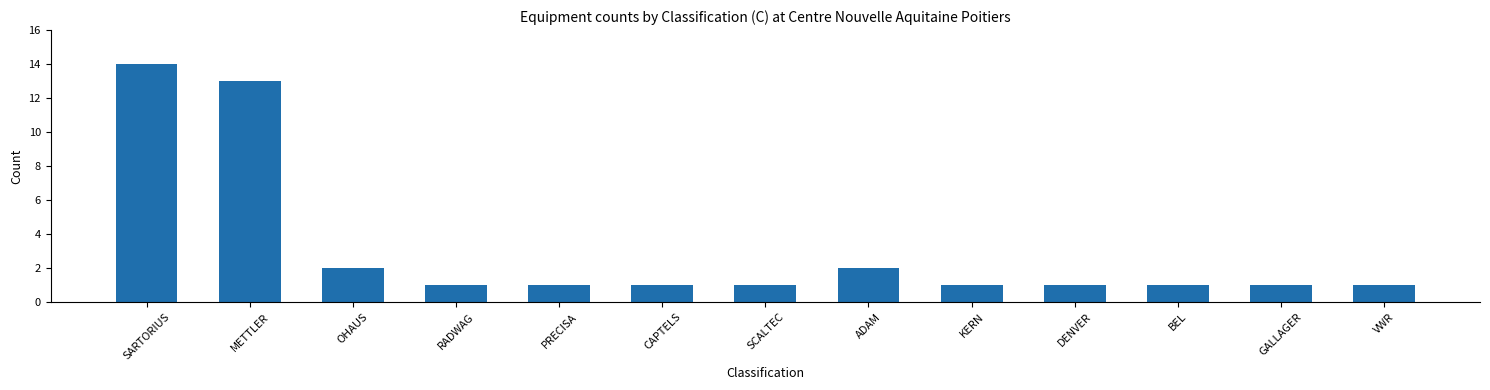

What is the difference between the maximum and minimum values?

13